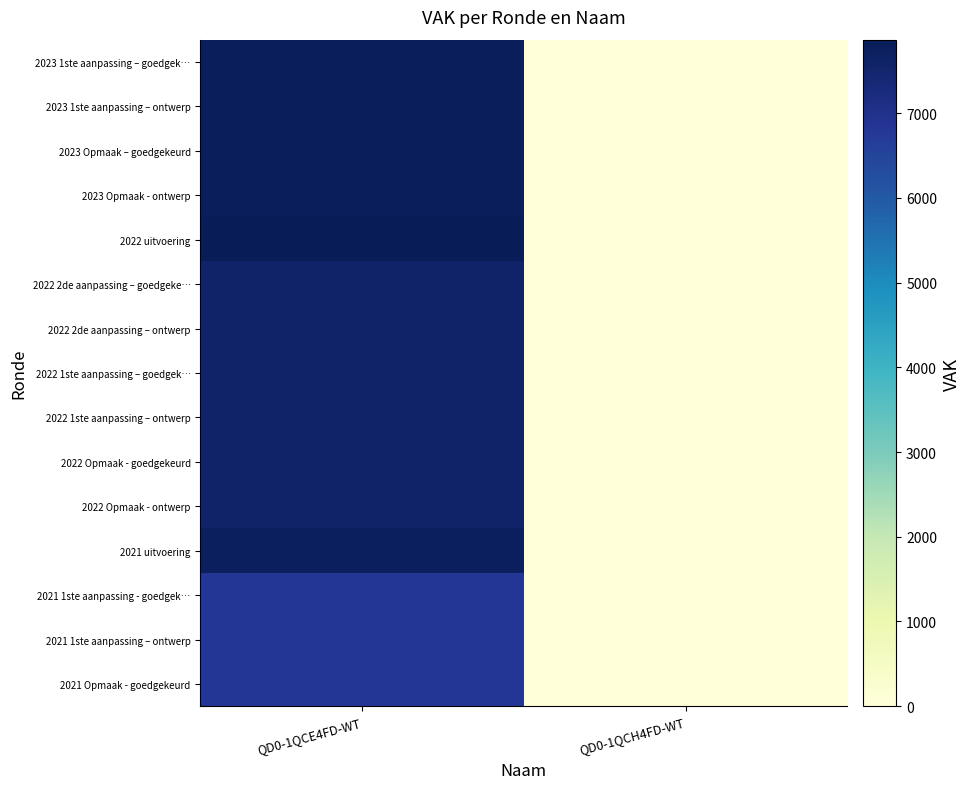

Which series has the widest spread of values?

2022 uitvoering